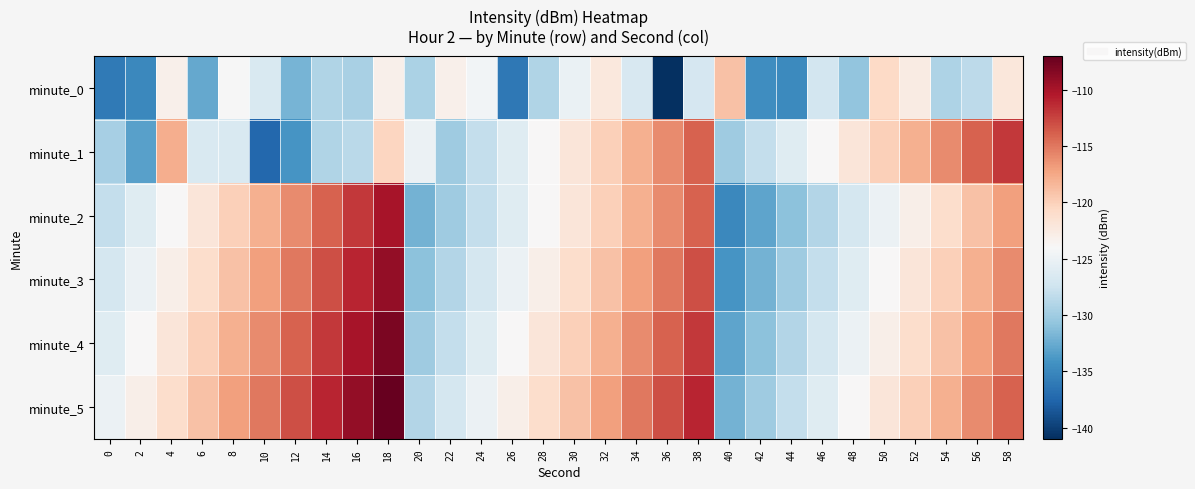

What is the total value across all series at 38?

-690.9